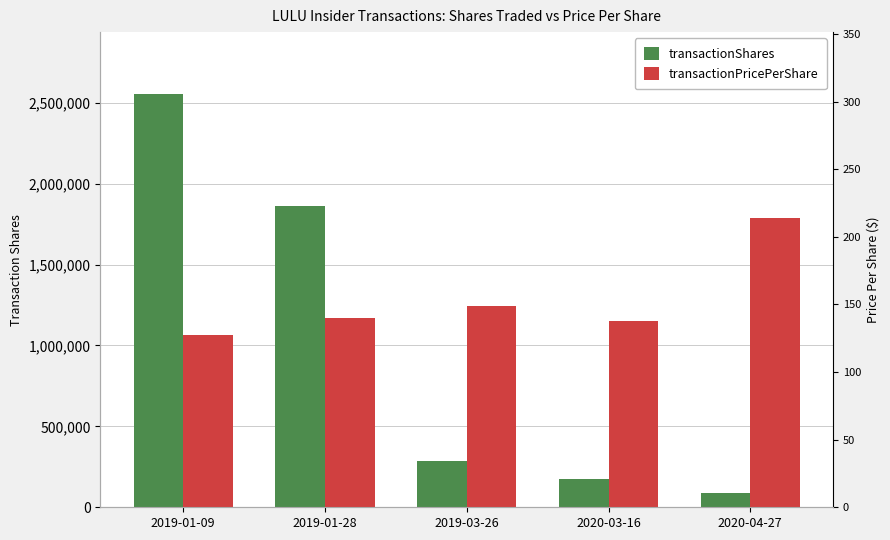

What value does the transactionShares series have at 2019-03-26?

288856.0